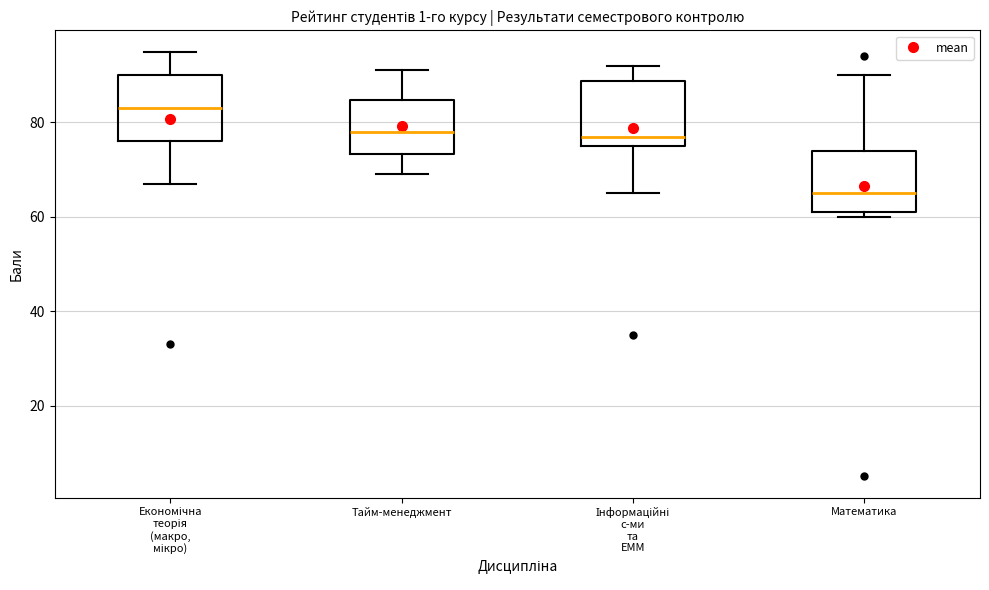

Reading left to right, read every box against the y-axis: the position of its median line, the range the box covers, and the ends of its whiskers. The values are not printed on the chart, so give them approximately, as read against the axis.

Економічна теорія (макро, мікро): median 84, box 76 to 90, whiskers 68 to 96
Тайм-менеджмент: median 78, box 74 to 84, whiskers 70 to 92
Інформаційні с-ми та ЕММ: median 78, box 76 to 88, whiskers 66 to 92
Математика: median 66, box 62 to 74, whiskers 60 to 90